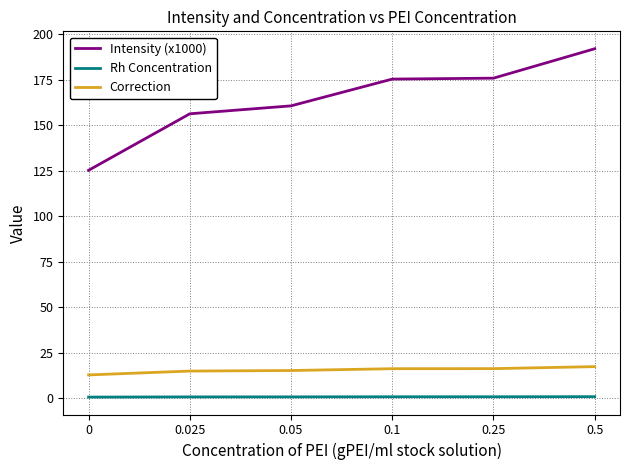

What is the difference between the highest and lowest values at 0.25?

175.1